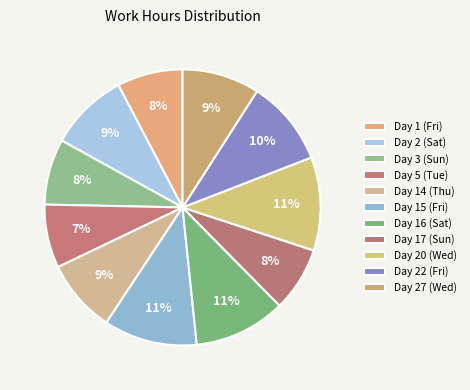

How many segments does this pie chart have?

11